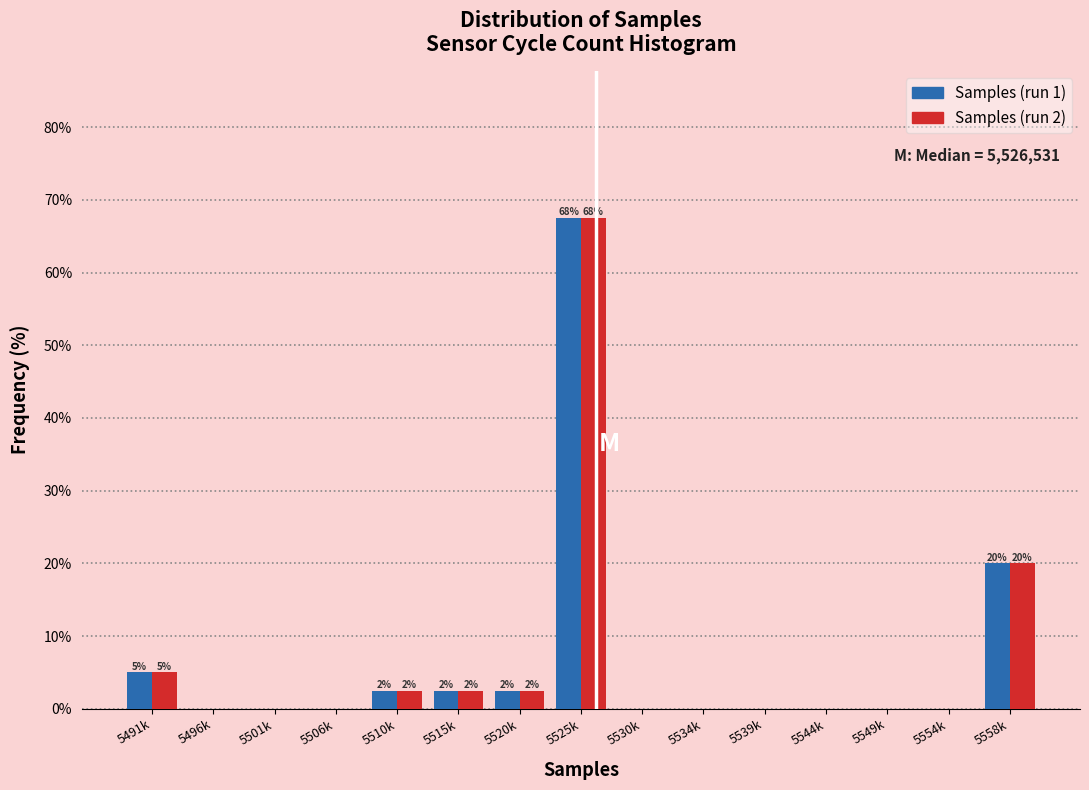

At which category is the sum across all series the highest?

5525k